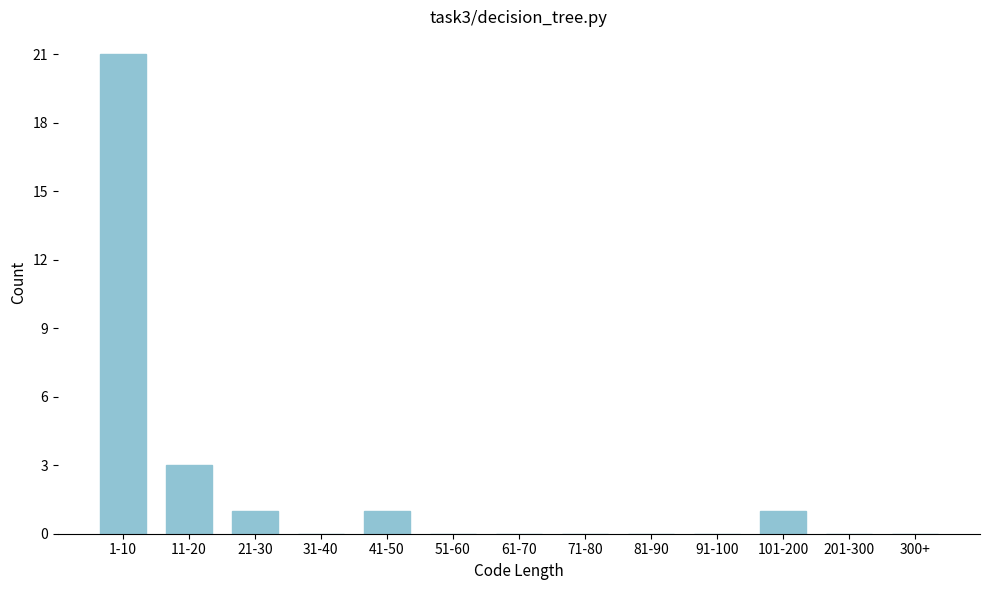

Reading left to right, transcribe all the data shown in this chart.

1-10=21	11-20=3	21-30=1	31-40=0	41-50=1	51-60=0	61-70=0	71-80=0	81-90=0	91-100=0	101-200=1	201-300=0	300+=0